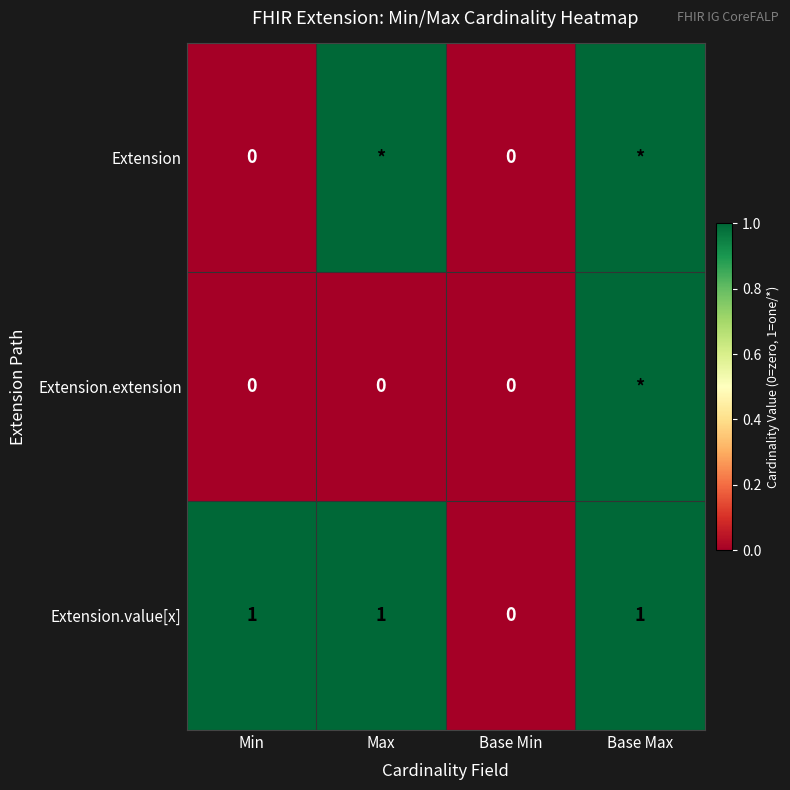

True or false: Extension.value[x] has a value of 0 at Base Max.

False